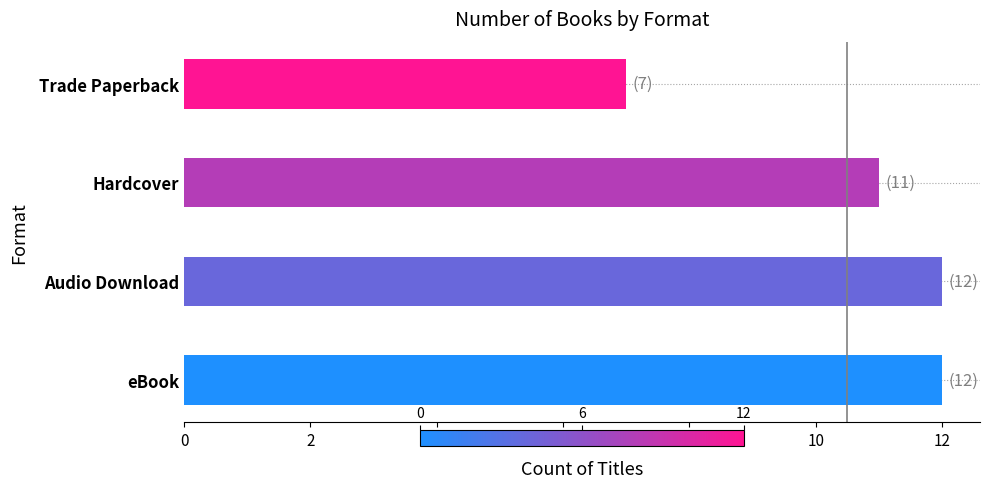

Is it true that the value at eBook is 16?

False